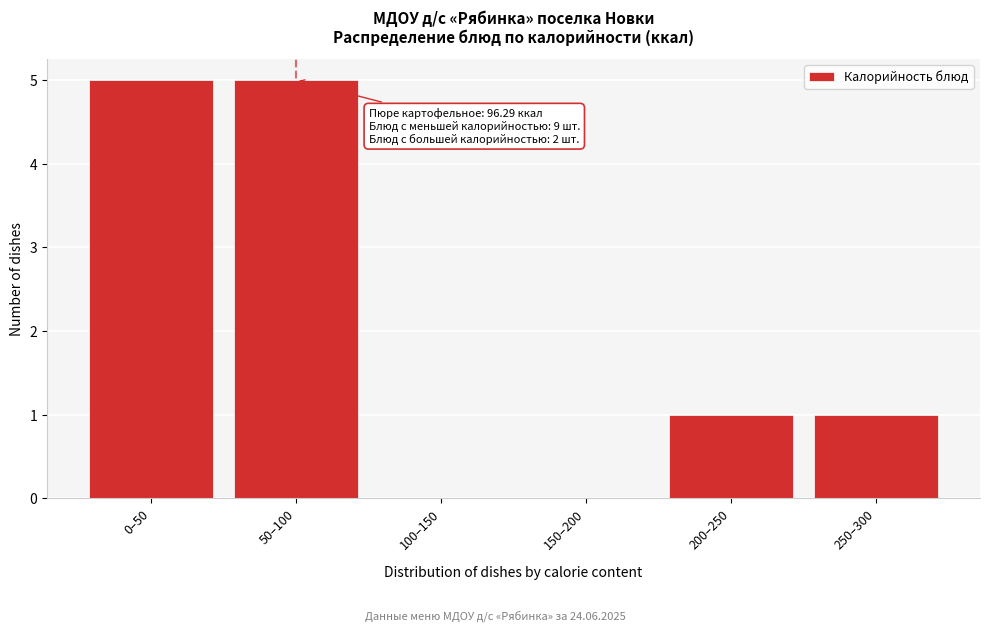

Reading left to right, transcribe all the data shown in this chart.

0–50=5	50–100=5	100–150=0	150–200=0	200–250=1	250–300=1